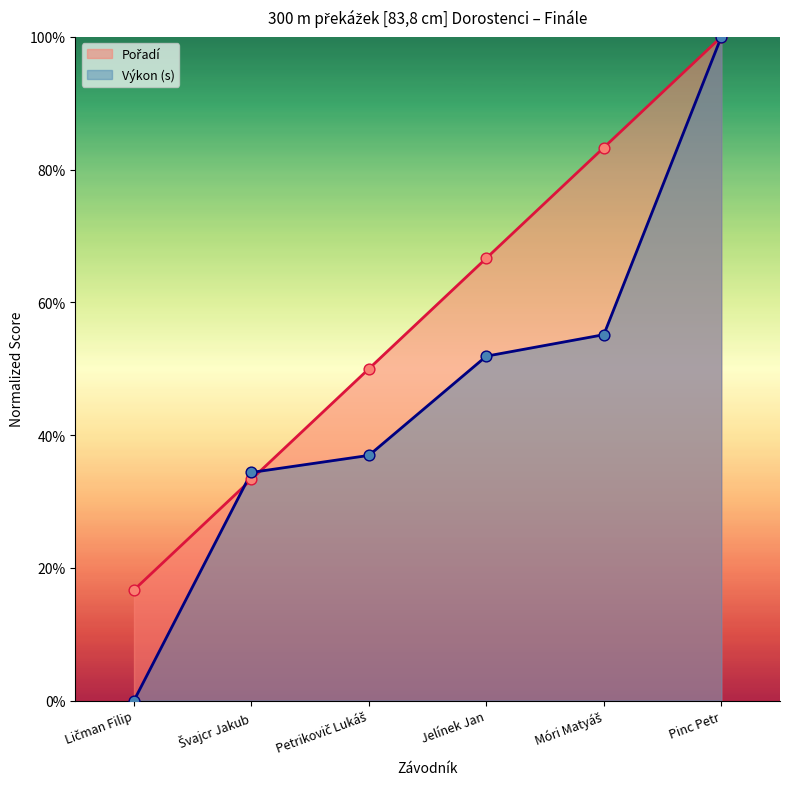

At which category is the sum across all series the highest?

Pinc Petr